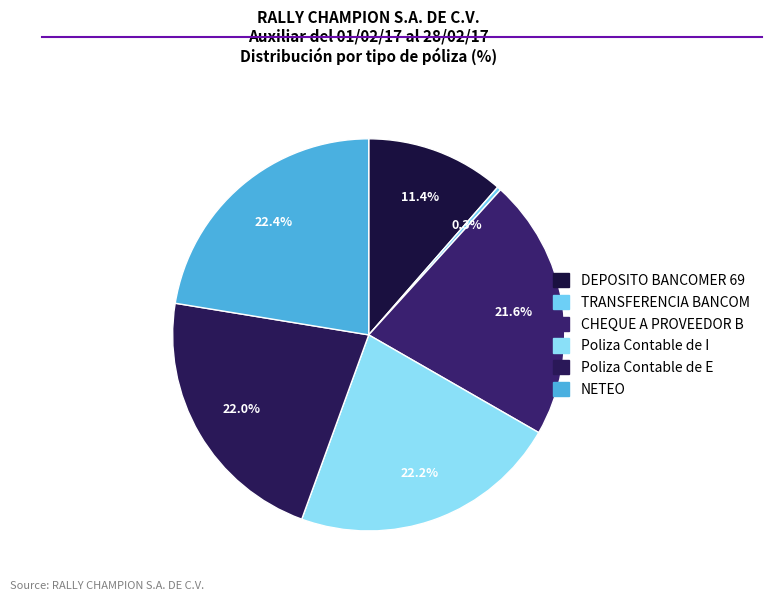

Count the number of slices in the pie.

6